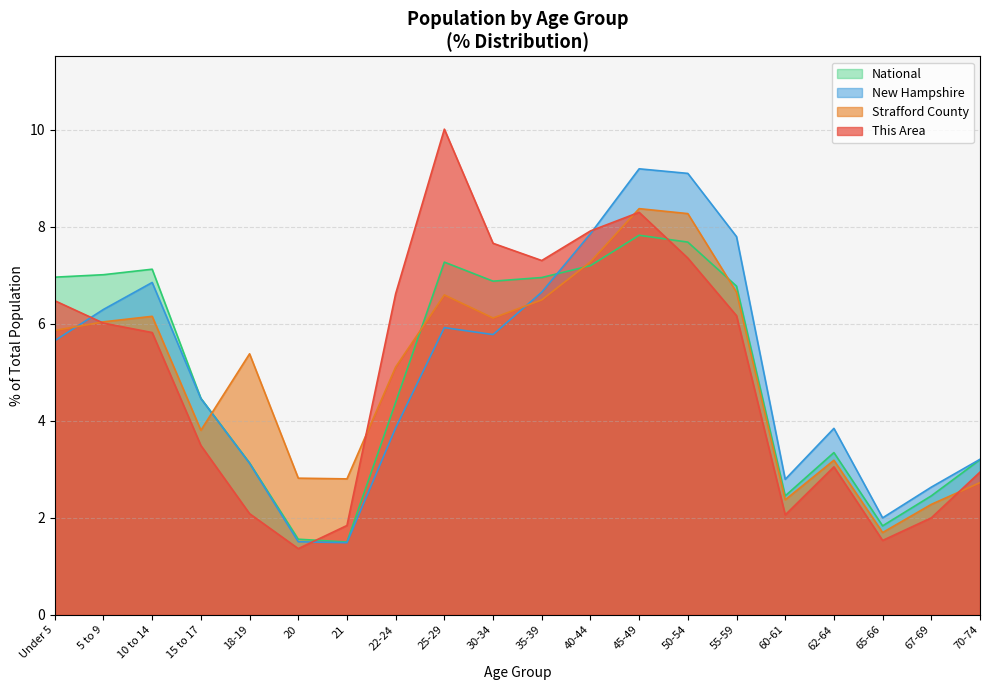

Which series ends up on top after the final intersection of New Hampshire and This Area?

New Hampshire